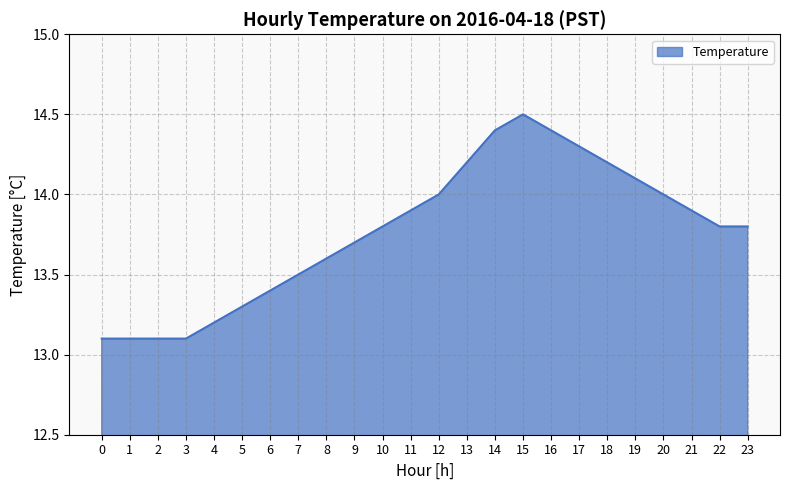

Reading left to right, list all the values displayed in this chart.

0=13.1	1=13.1	2=13.1	3=13.1	4=13.2	5=13.3	6=13.4	7=13.5	8=13.6	9=13.7	10=13.8	11=13.9	12=14.0	13=14.2	14=14.4	15=14.5	16=14.4	17=14.3	18=14.2	19=14.1	20=14.0	21=13.9	22=13.8	23=13.8